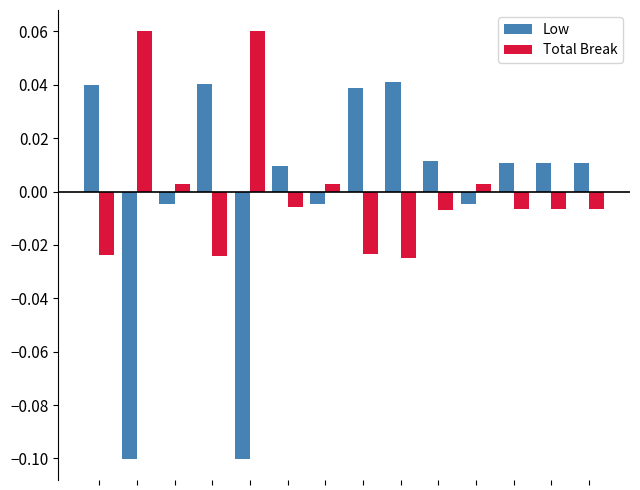

Which series has the widest spread of values?

Low